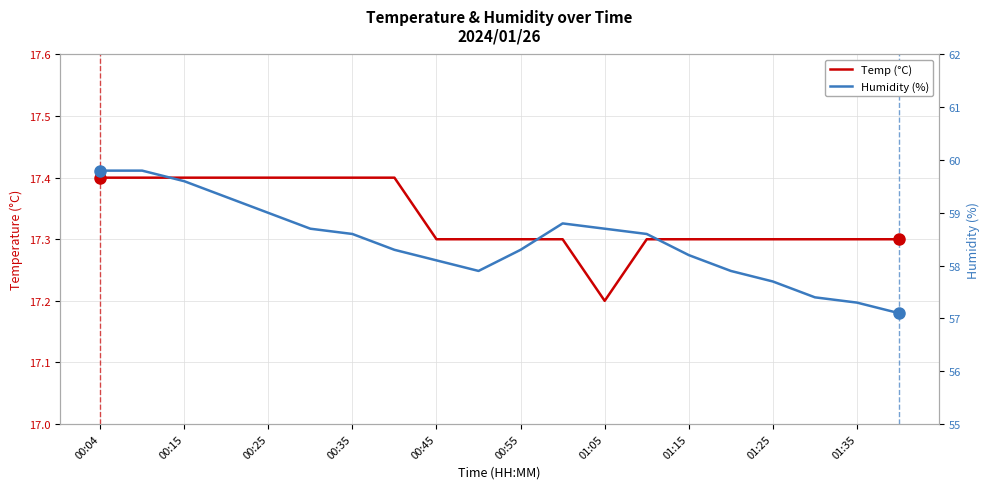

List the series in order of their peak value, lowest first.

Temp (°C), Humidity (%)